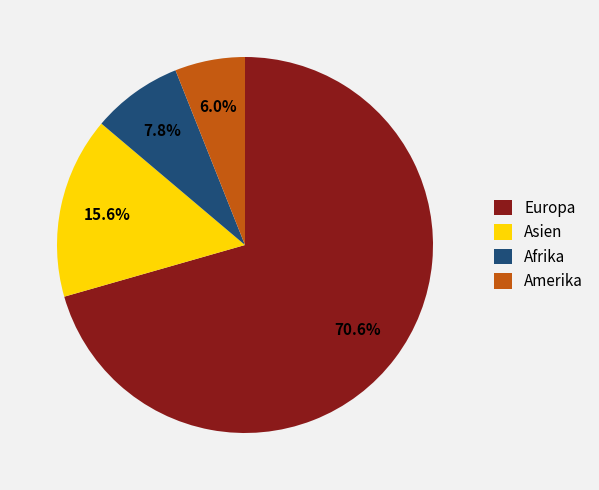

What is the largest slice in the pie chart?

Europa